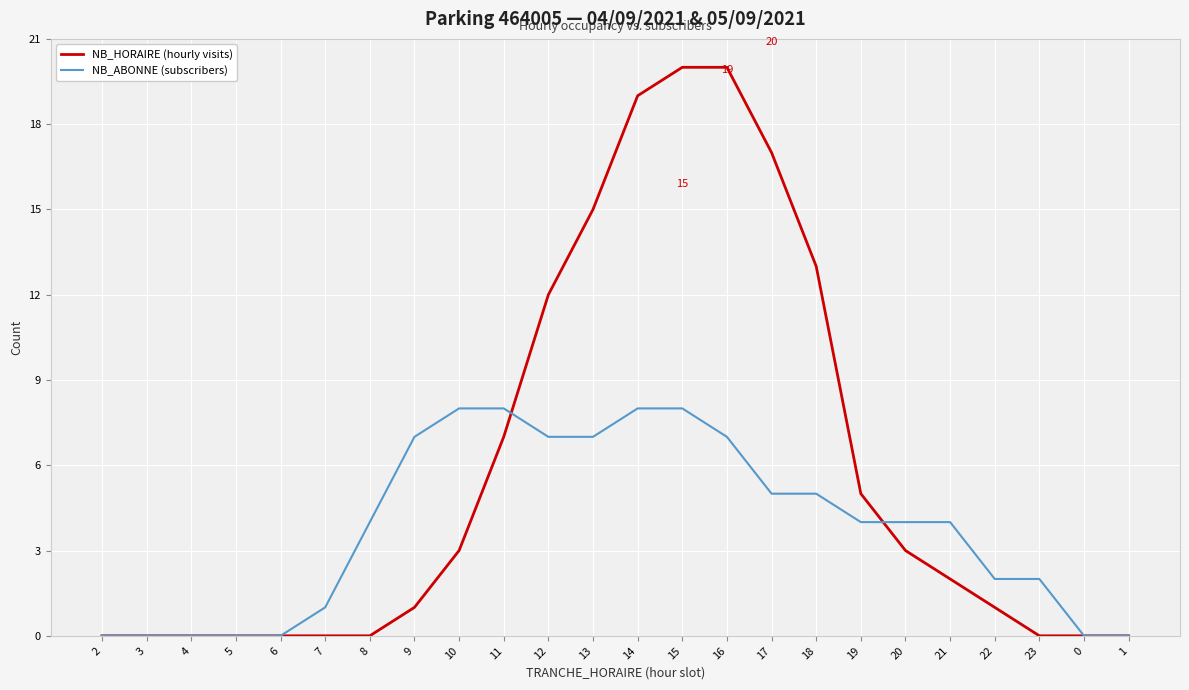

Between 6 and 15, which series saw the biggest shift?

NB_HORAIRE (hourly visits)